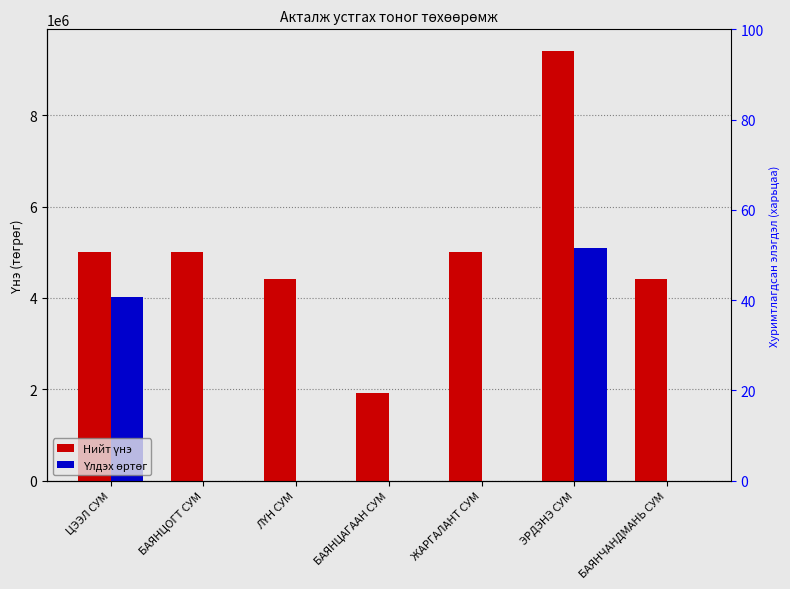

Reading left to right, transcribe all the data shown in this chart.

Нийт үнэ: 5000000.0	5000000.0	4410000.0	1910000.0	5000000.0	9410000.0	4410000.0
Үлдэх өртөг: 4027700.0	0.0	0.0	0.0	0.0	5090710.3	0.0